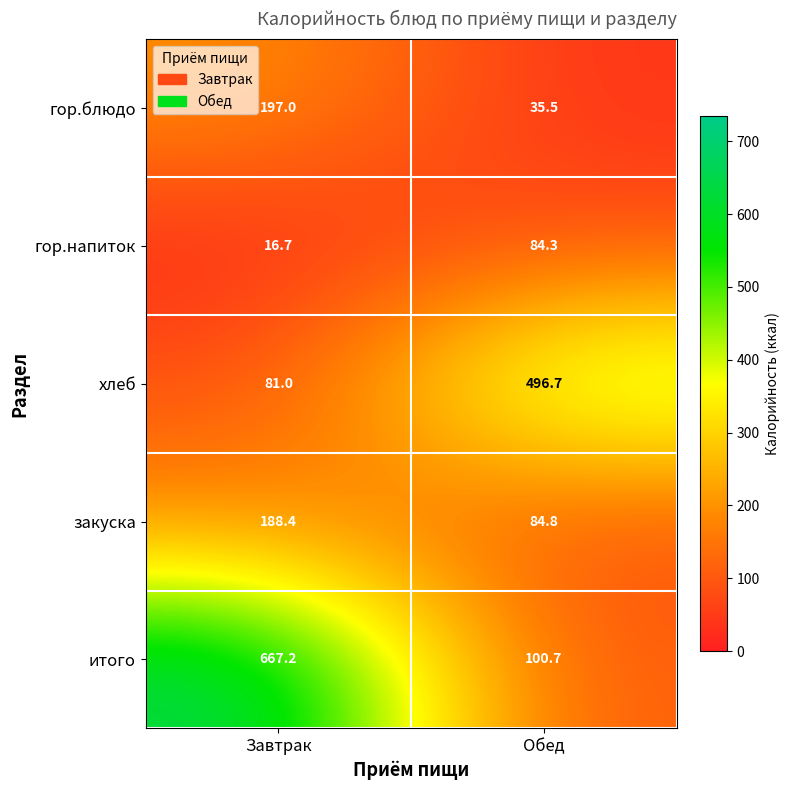

What is the difference between the maximum and minimum values in the гор.напиток series?

67.6